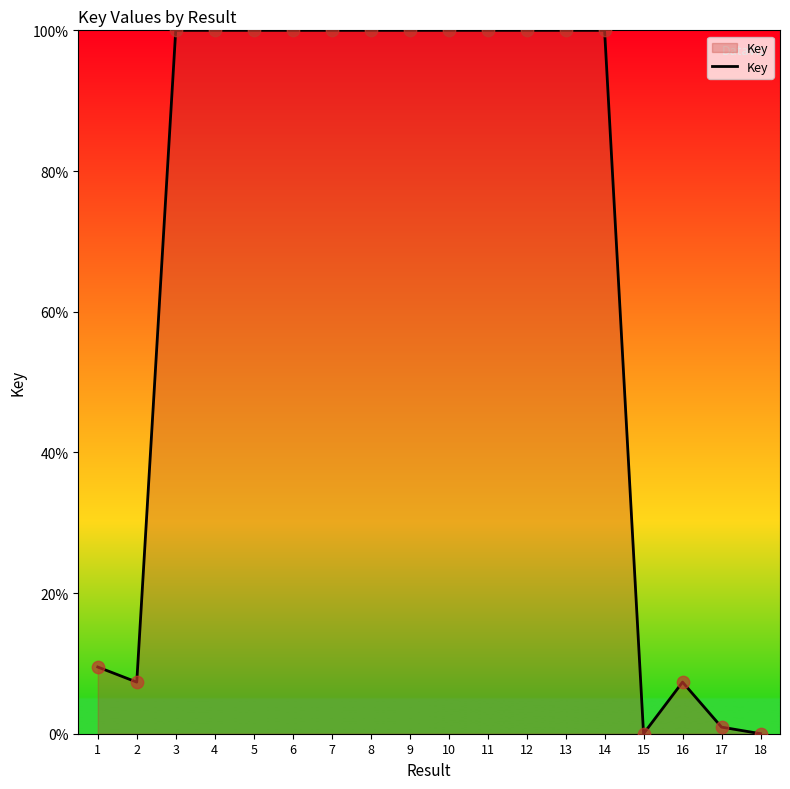

Approximately how many times larger is the value at 13 compared to 16?

13.6